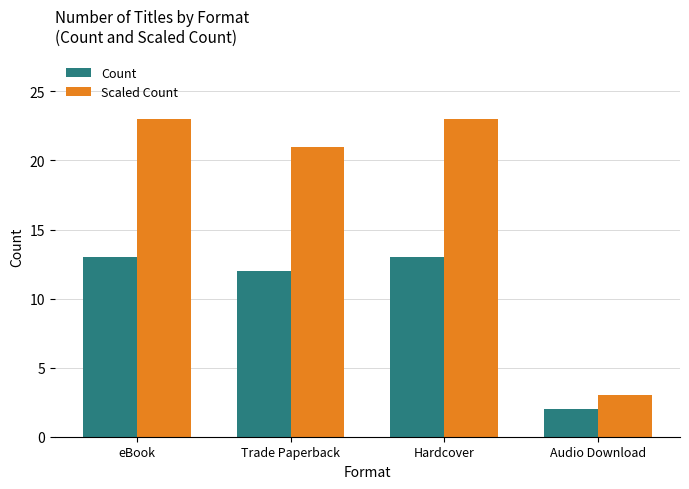

How many values in the Scaled Count series are below 23?

2